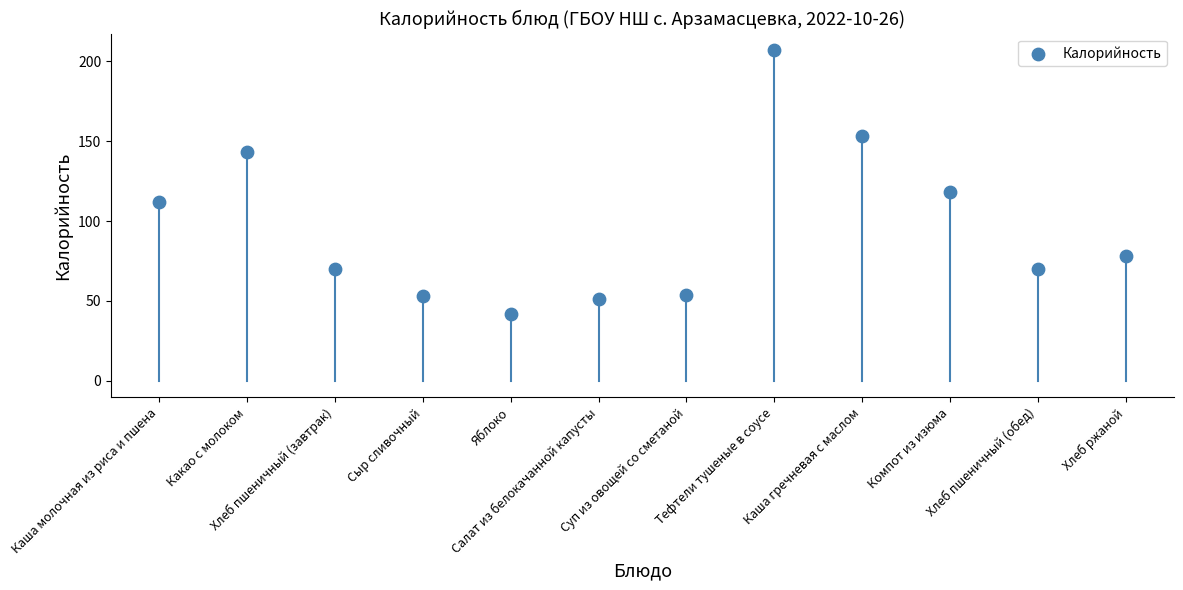

What is the average Y value?

96